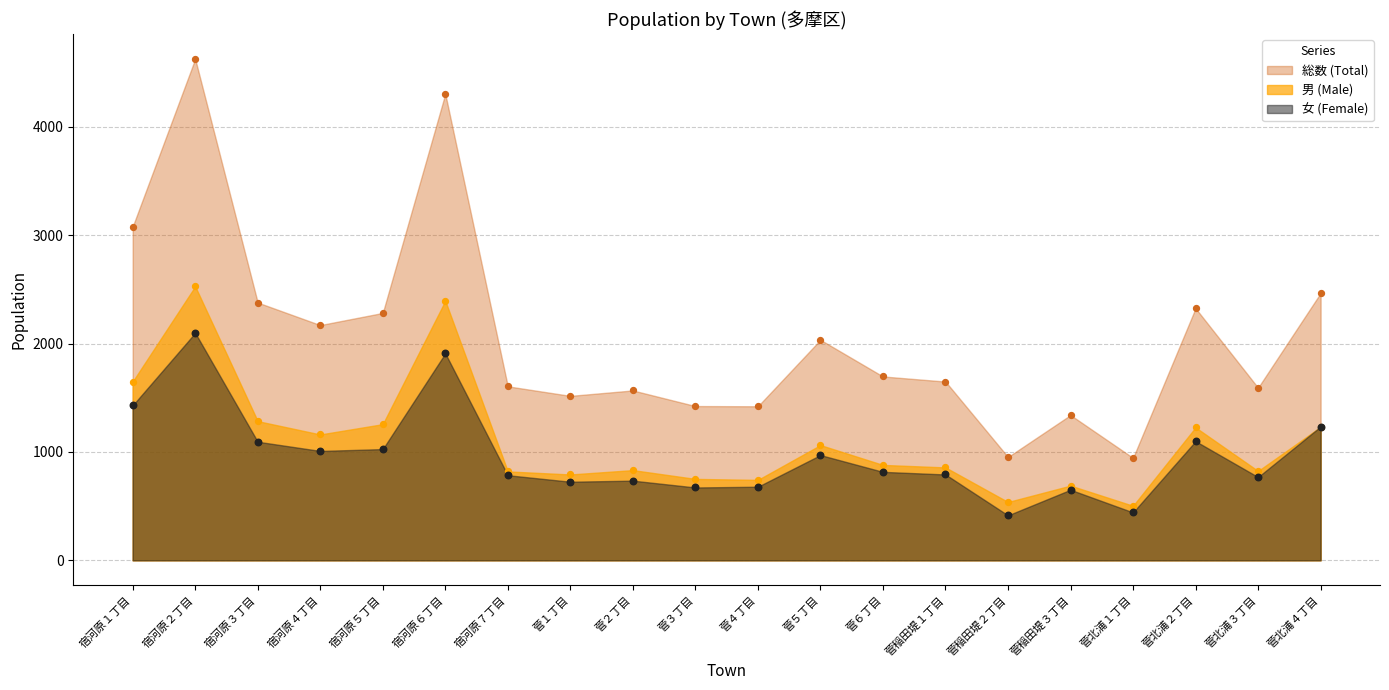

What is the total value across all series at 菅北浦４丁目?

4930